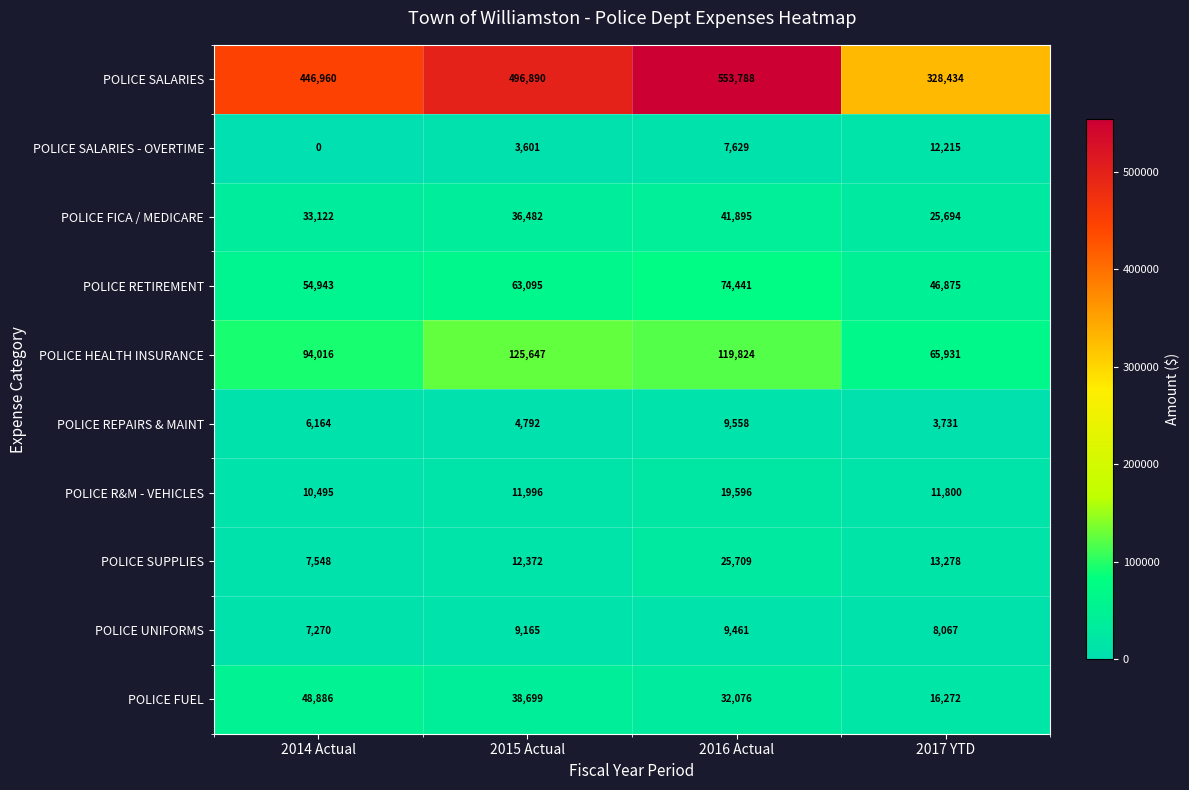

Between 2016 Actual and 2017 YTD, which series saw the biggest shift?

POLICE SALARIES